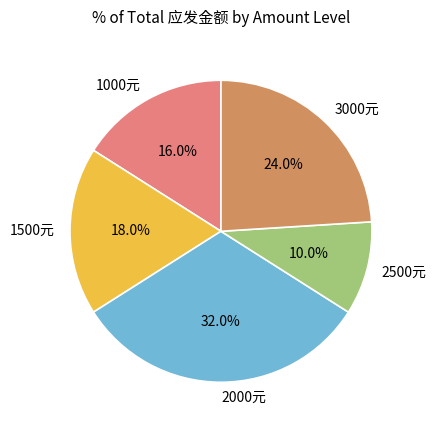

Count the number of slices in the pie.

5